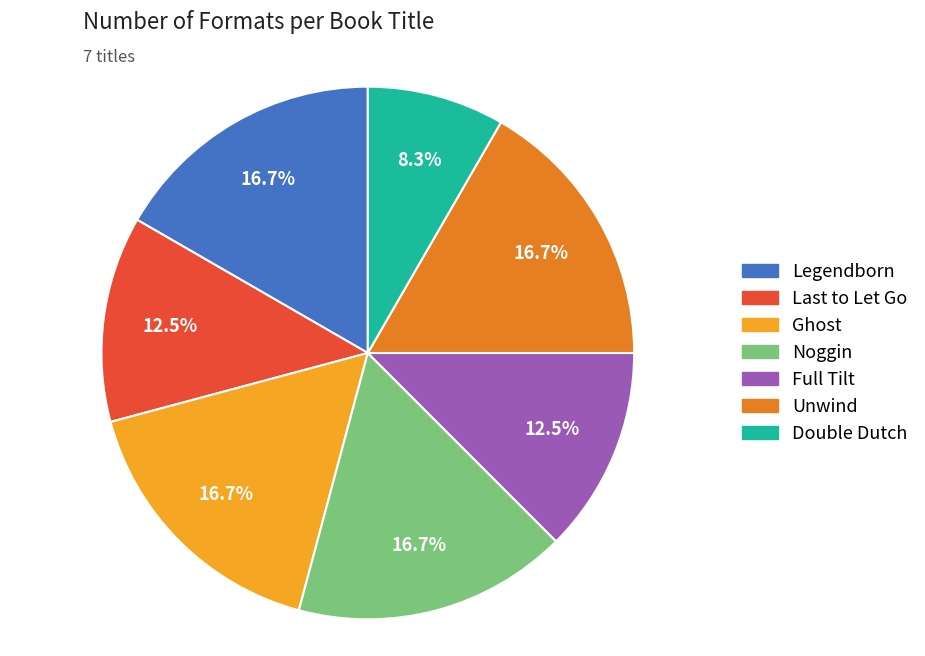

To the nearest percent, what is the difference between the largest and smallest slice percentages?

8%